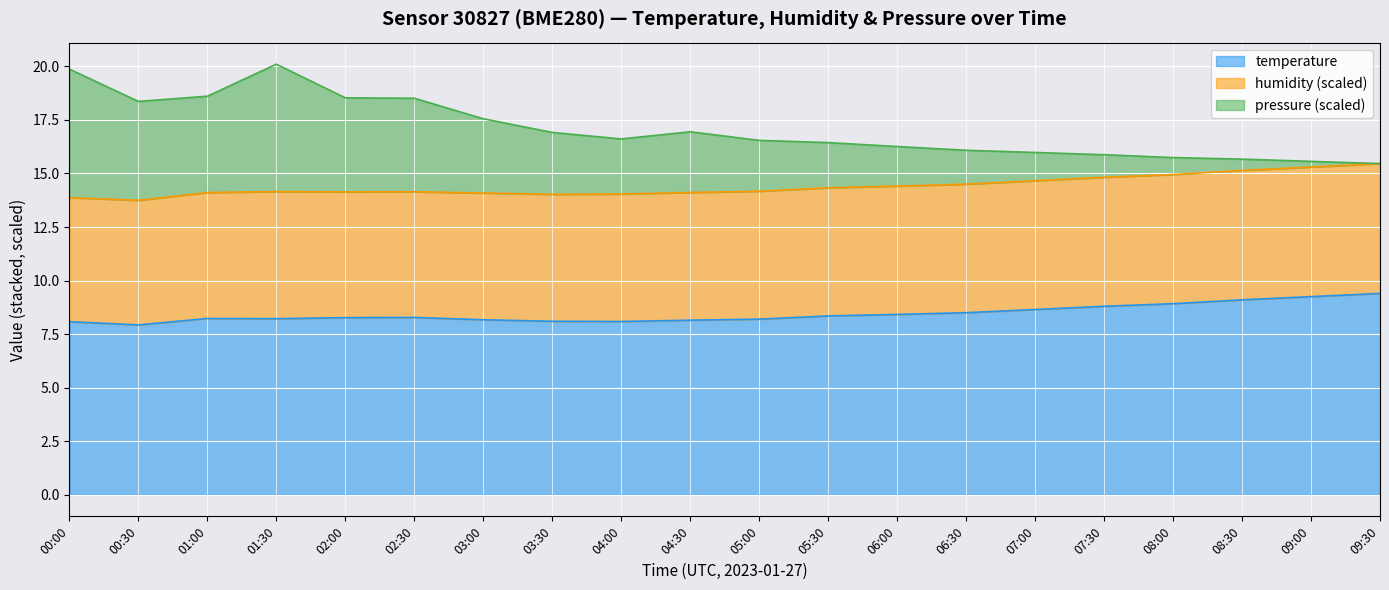

What is the label of the 5th point from the left?

02:00